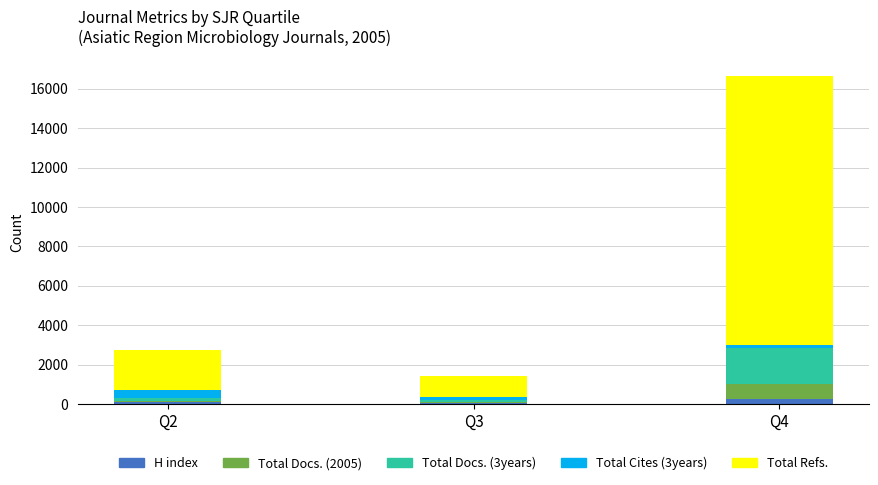

What is the sum of all H index values?

426